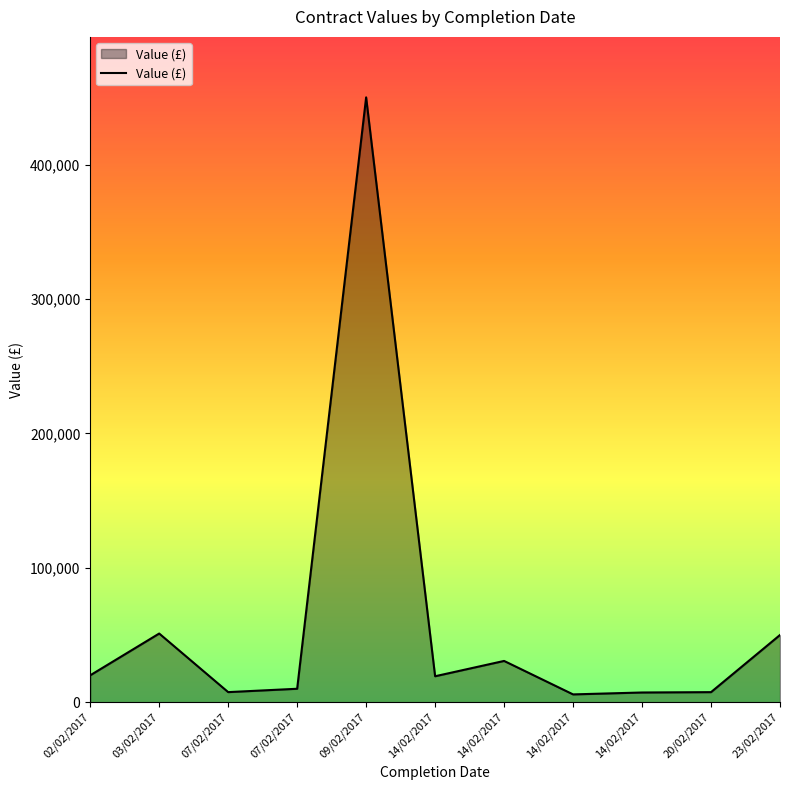

Reading right to left, what are all the values shown in this chart?

23/02/2017=50000	20/02/2017=7480	14/02/2017=7220	14/02/2017=5800	14/02/2017=30700	14/02/2017=19305	09/02/2017=450000	07/02/2017=9999	07/02/2017=7500	03/02/2017=51088	02/02/2017=20000